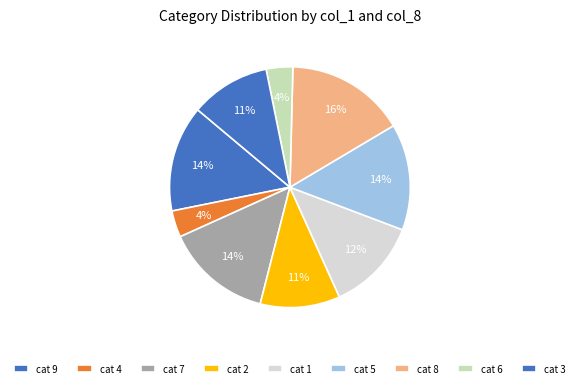

Is there any slice that represents more than half of the pie?

No